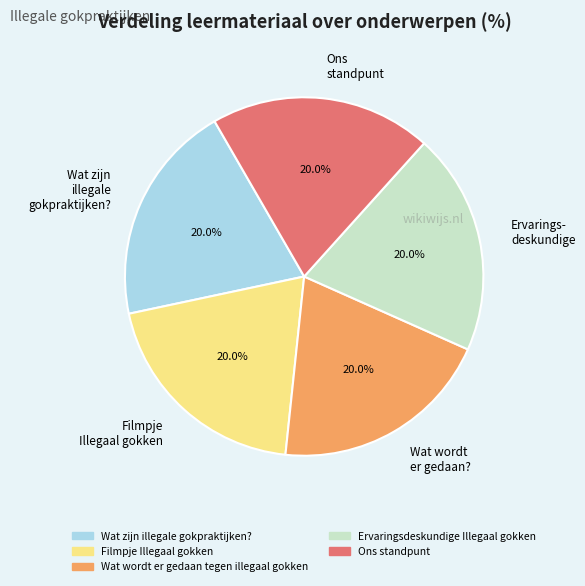

Do Wat wordt er gedaan? and Ons standpunt together represent more than half of the pie?

No